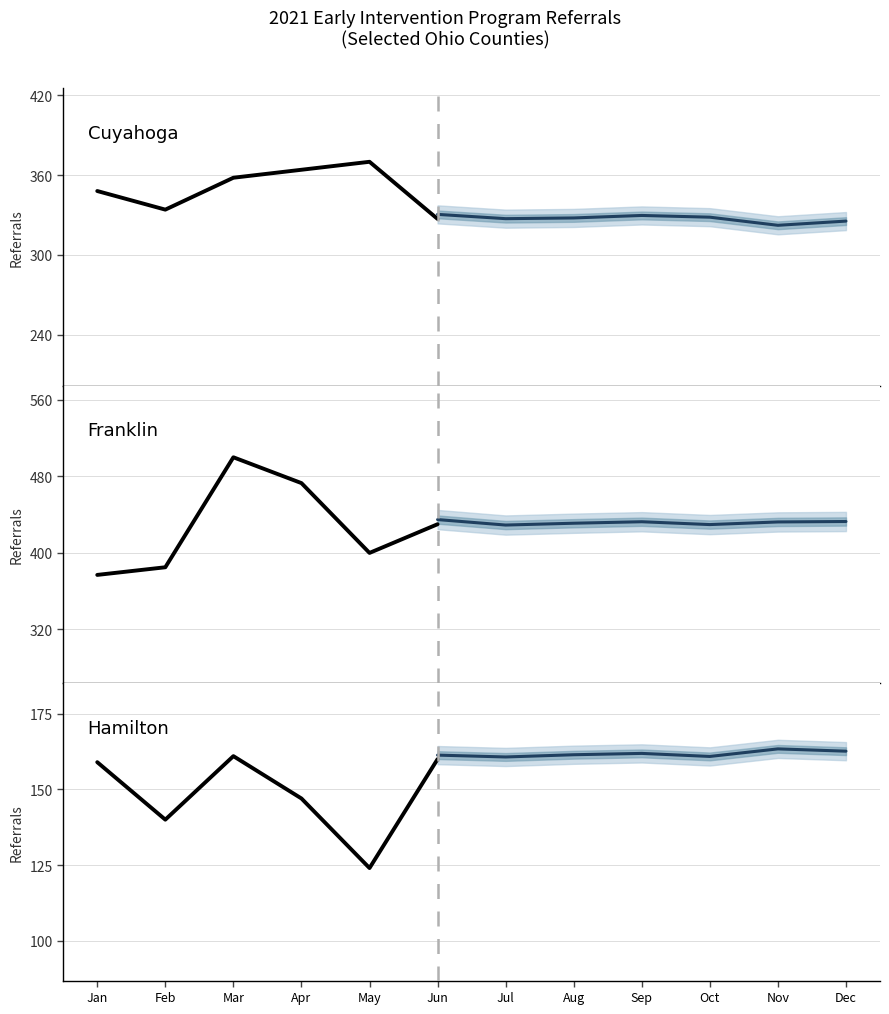

True or false: Hamilton has a value of 124 at May.

True